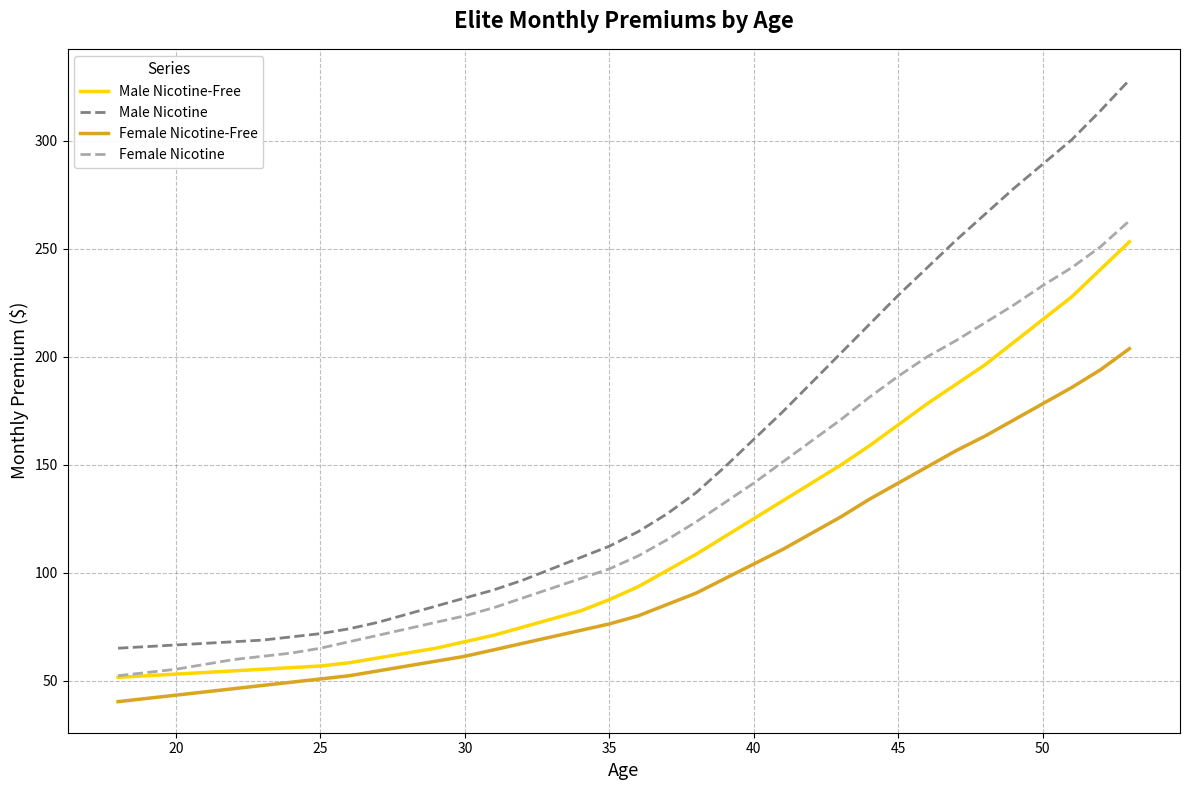

Which series has the largest range (max minus min)?

Male Nicotine